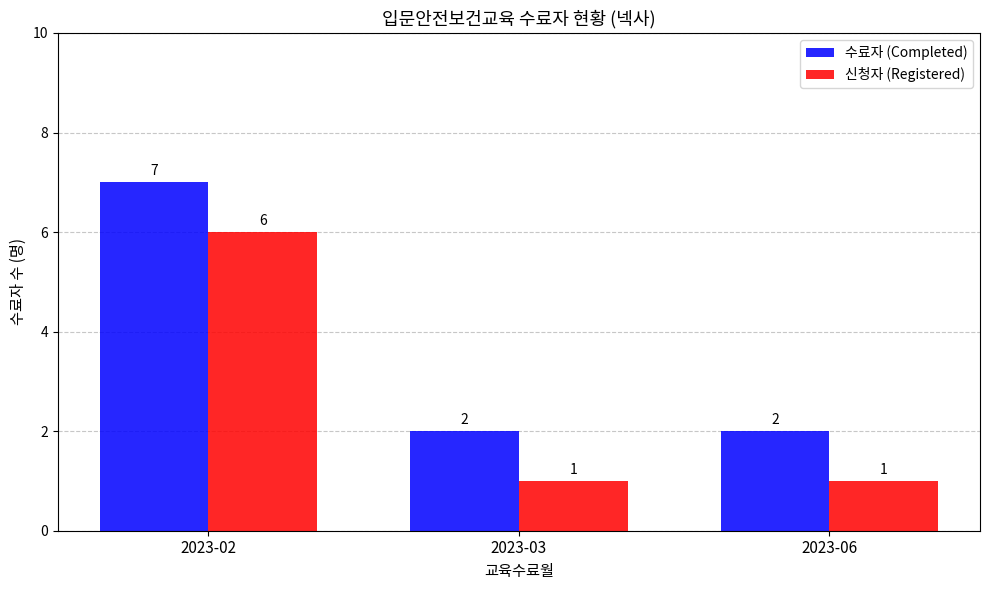

Rank the series by their average value, from lowest to highest.

신청자 (Registered), 수료자 (Completed)